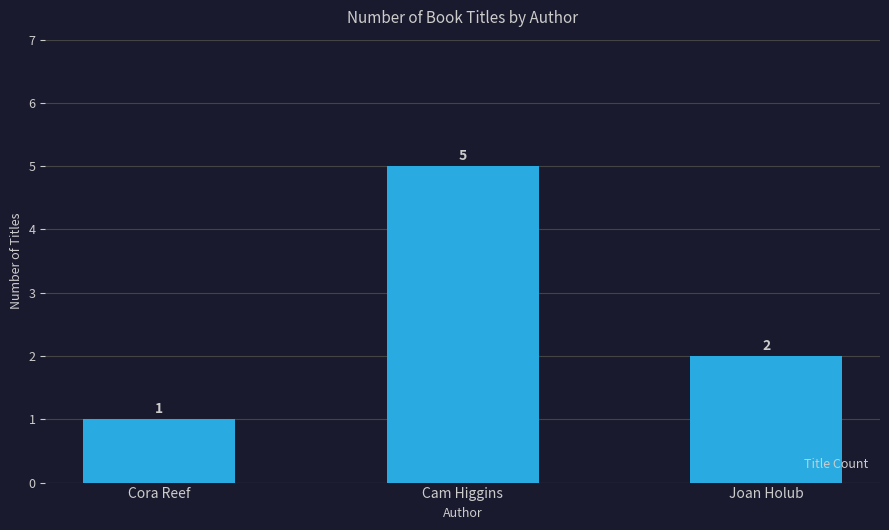

List the labels in order of value, largest first.

Cam Higgins, Joan Holub, Cora Reef